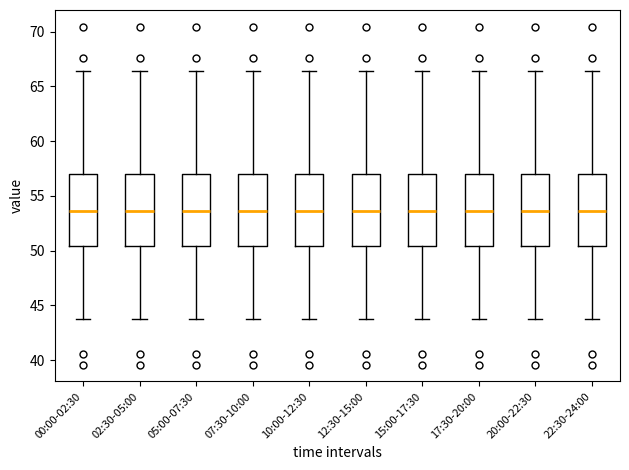

Reading left to right, read every box against the y-axis: the position of its median line, the range the box covers, and the ends of its whiskers. The values are not printed on the chart, so give them approximately, as read against the axis.

00:00-02:30: median 53.5, box 50.5 to 57.0, whiskers 44.0 to 66.5
02:30-05:00: median 53.5, box 50.5 to 57.0, whiskers 44.0 to 66.5
05:00-07:30: median 53.5, box 50.5 to 57.0, whiskers 44.0 to 66.5
07:30-10:00: median 53.5, box 50.5 to 57.0, whiskers 44.0 to 66.5
10:00-12:30: median 53.5, box 50.5 to 57.0, whiskers 44.0 to 66.5
12:30-15:00: median 53.5, box 50.5 to 57.0, whiskers 44.0 to 66.5
15:00-17:30: median 53.5, box 50.5 to 57.0, whiskers 44.0 to 66.5
17:30-20:00: median 53.5, box 50.5 to 57.0, whiskers 44.0 to 66.5
20:00-22:30: median 53.5, box 50.5 to 57.0, whiskers 44.0 to 66.5
22:30-24:00: median 53.5, box 50.5 to 57.0, whiskers 44.0 to 66.5